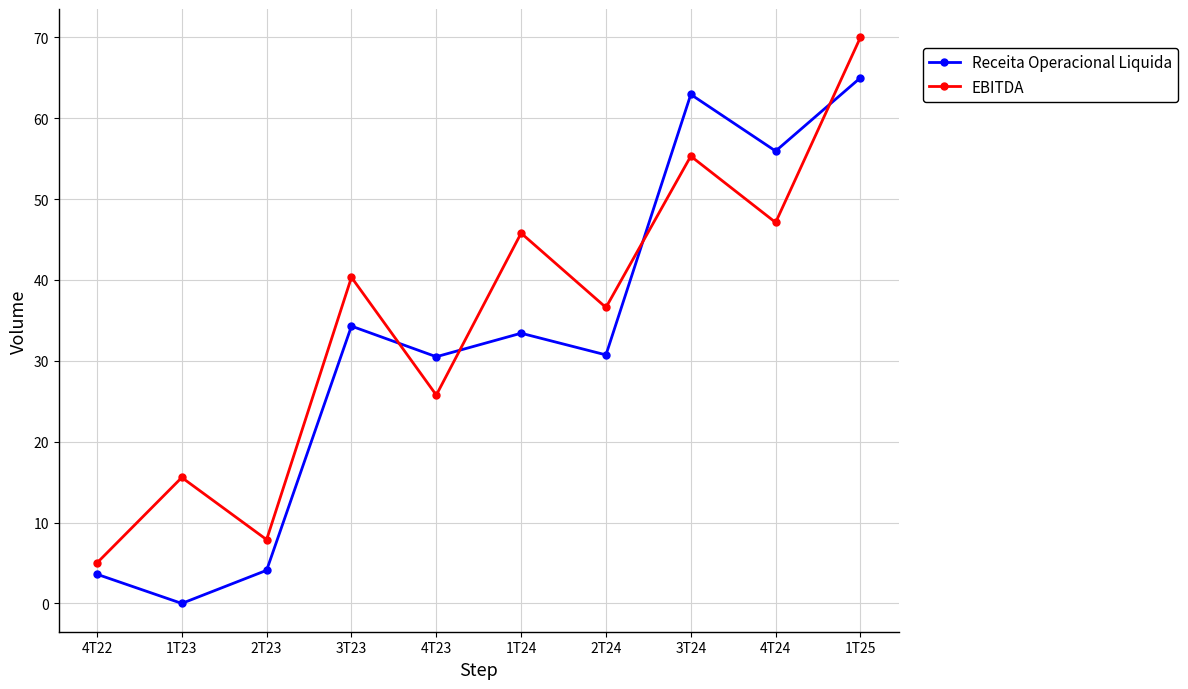

What is the label of the 10th point from the left?

1T25